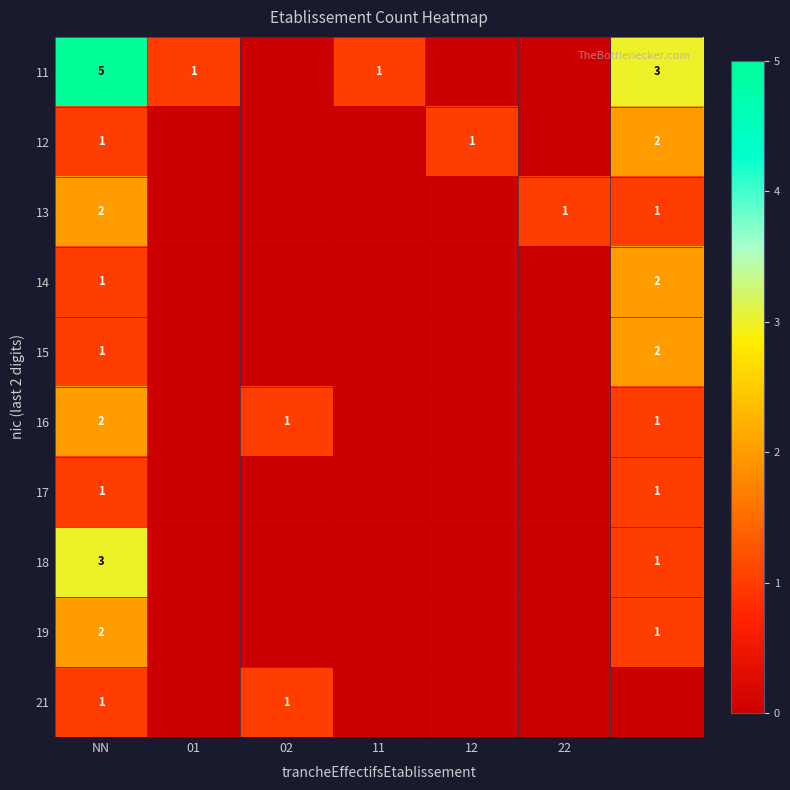

How many series are shown in this chart?

10